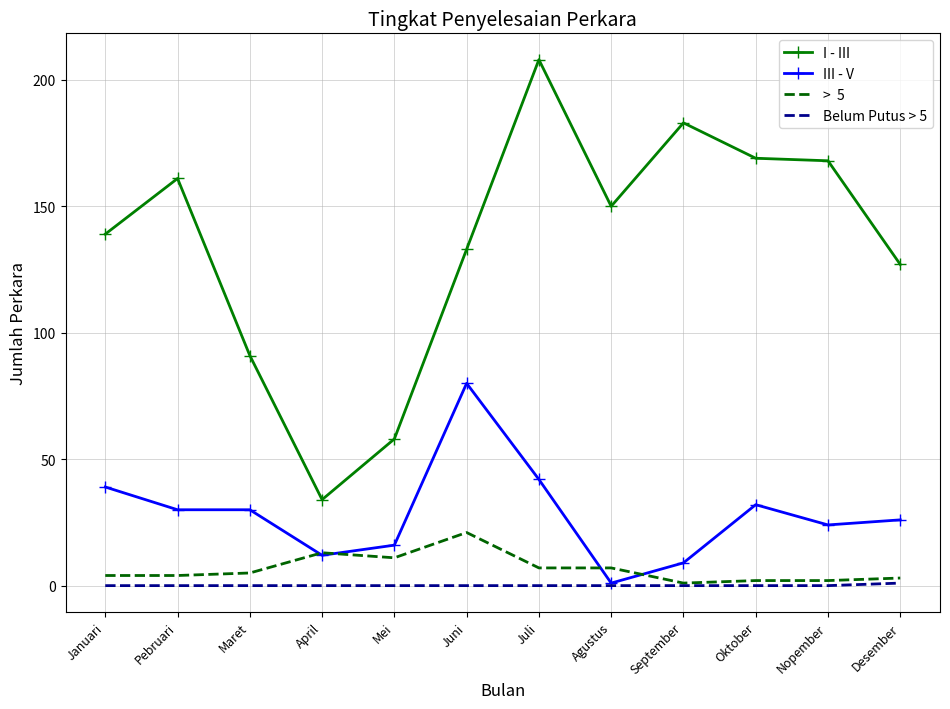

At which category is the sum across all series the highest?

Juli